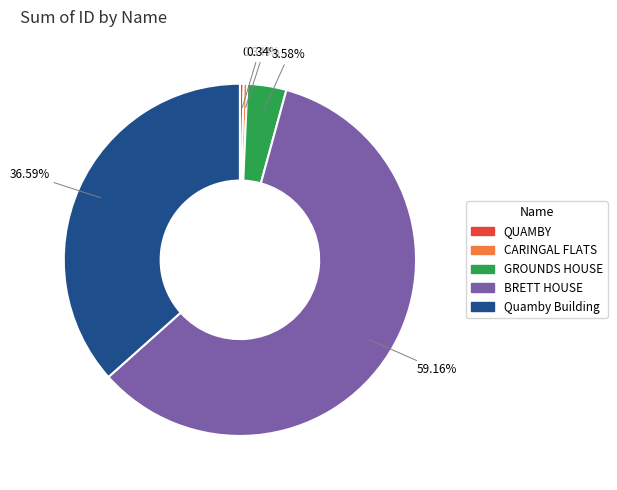

Combined, what portion of the pie is BRETT HOUSE and CARINGAL FLATS?

59.5%